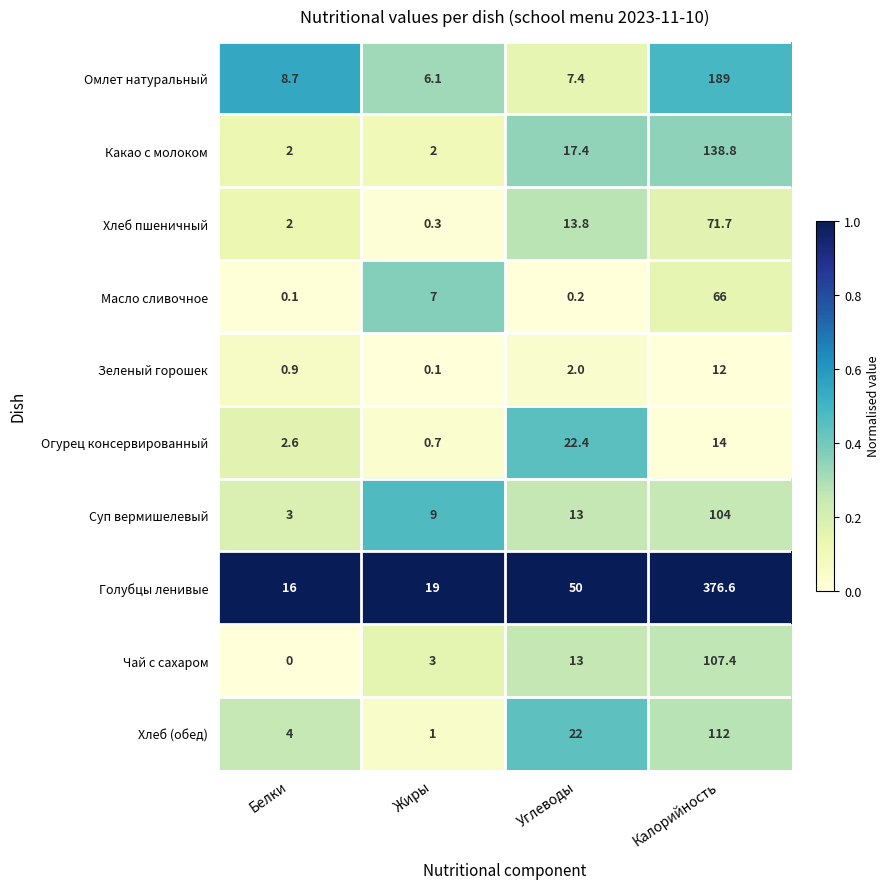

Where is Хлеб (обед) nearest to the value 56?

Углеводы